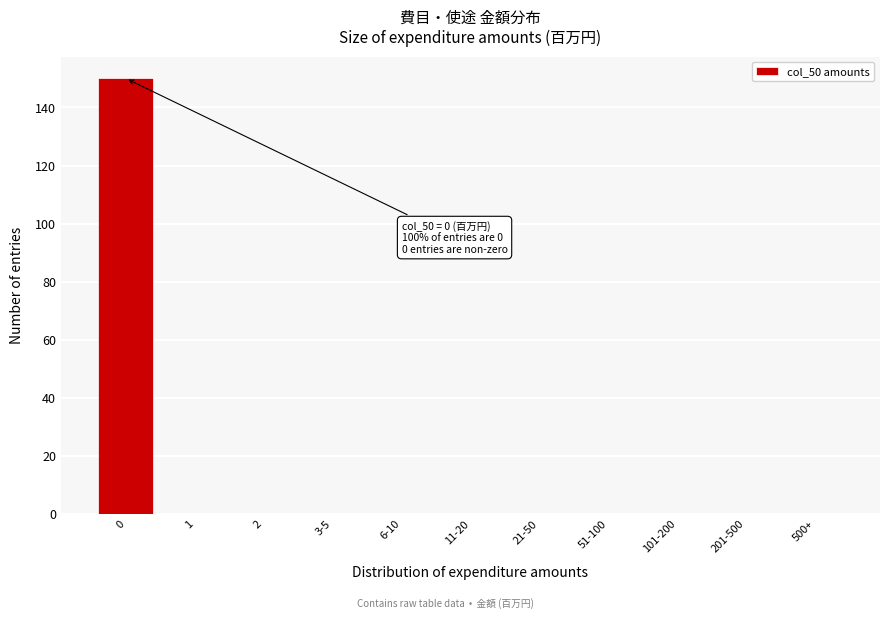

Reading left to right, transcribe all the data shown in this chart.

0=150	1=0	2=0	3-5=0	6-10=0	11-20=0	21-50=0	51-100=0	101-200=0	201-500=0	500+=0